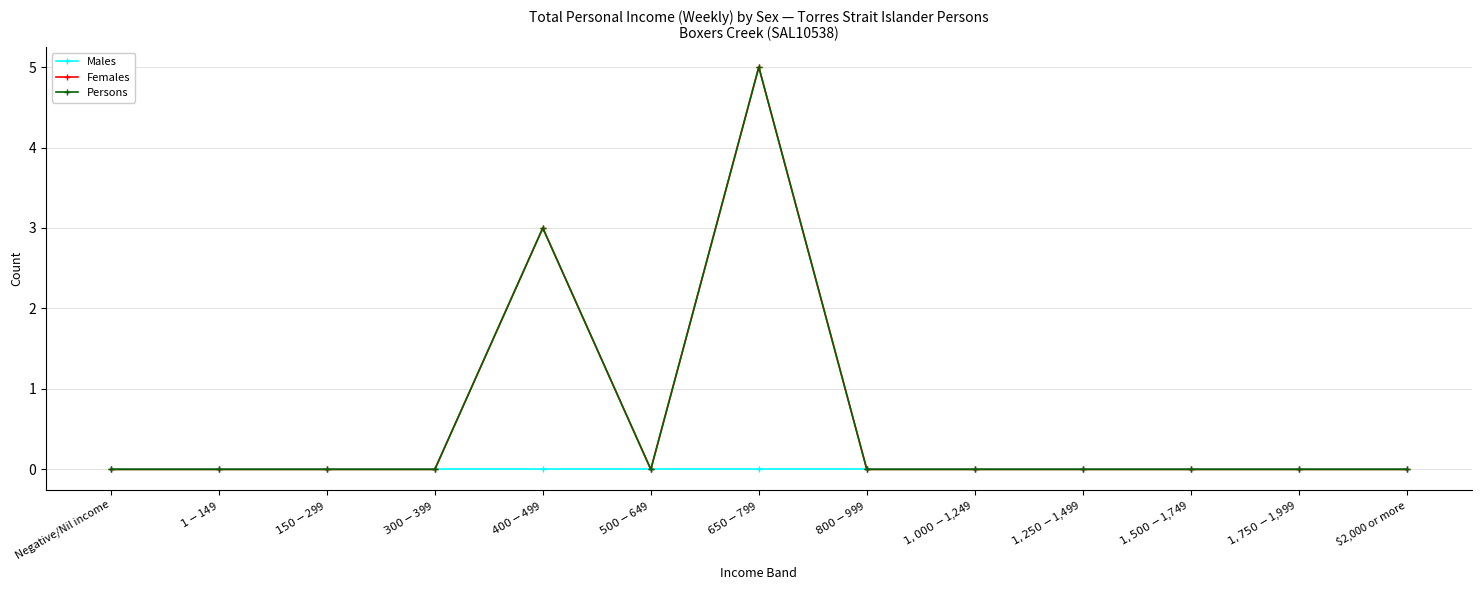

Does the chart have visible grid lines?

Yes